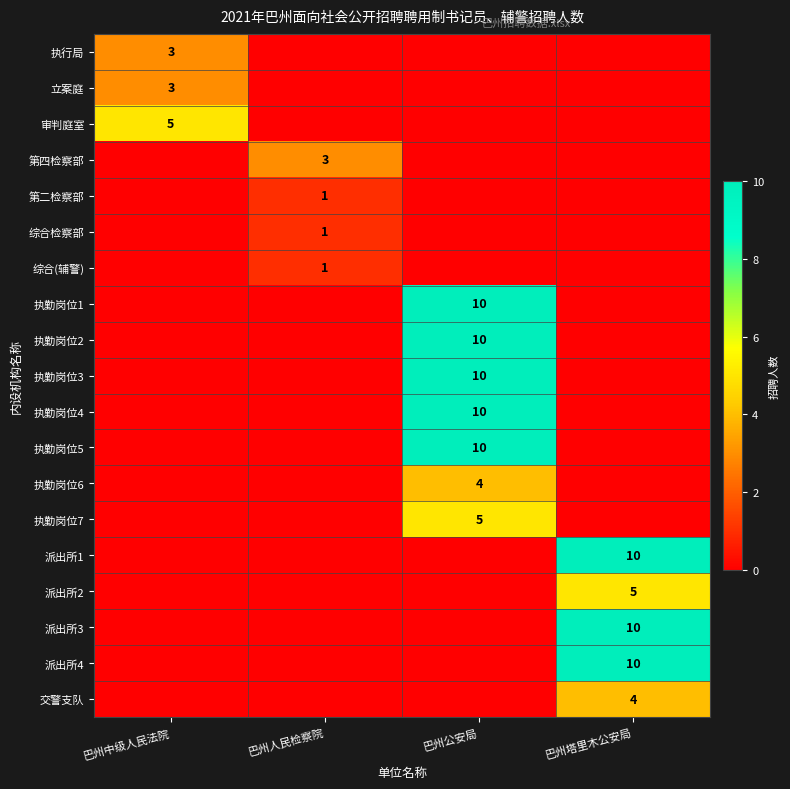

Count the number of categories in the chart.

4